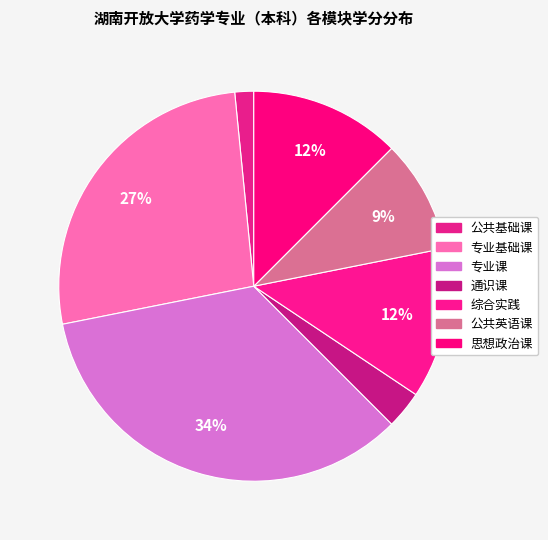

Does any single category account for the majority?

No